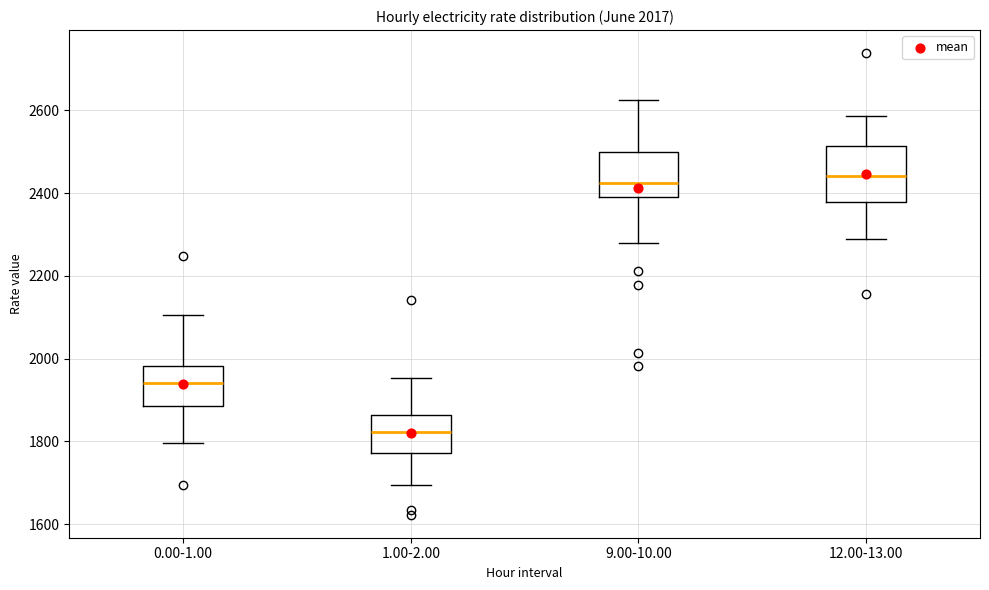

Which box's median line is the lowest?

1.00-2.00